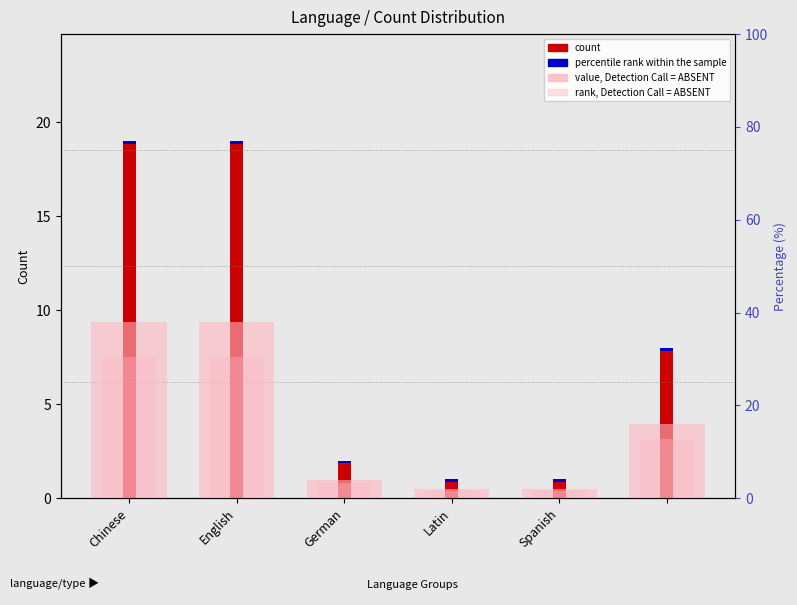

Rank the series at 5 from highest to lowest value.

rank, Detection Call = ABSENT, value, Detection Call = ABSENT, count, percentile rank within the sample